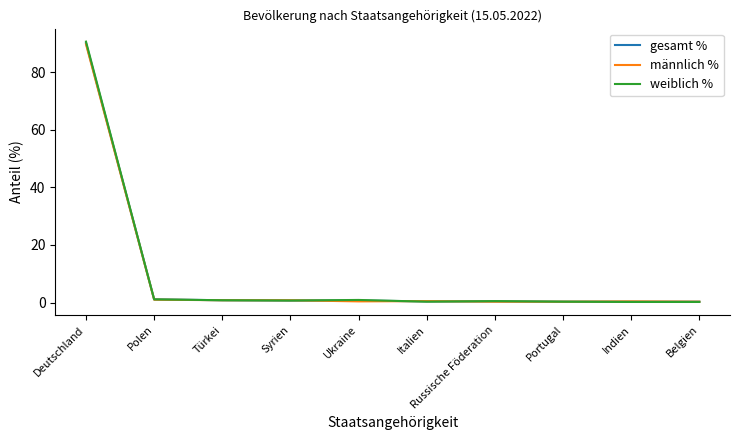

List the series in order of their overall mean, lowest first.

männlich %, gesamt %, weiblich %